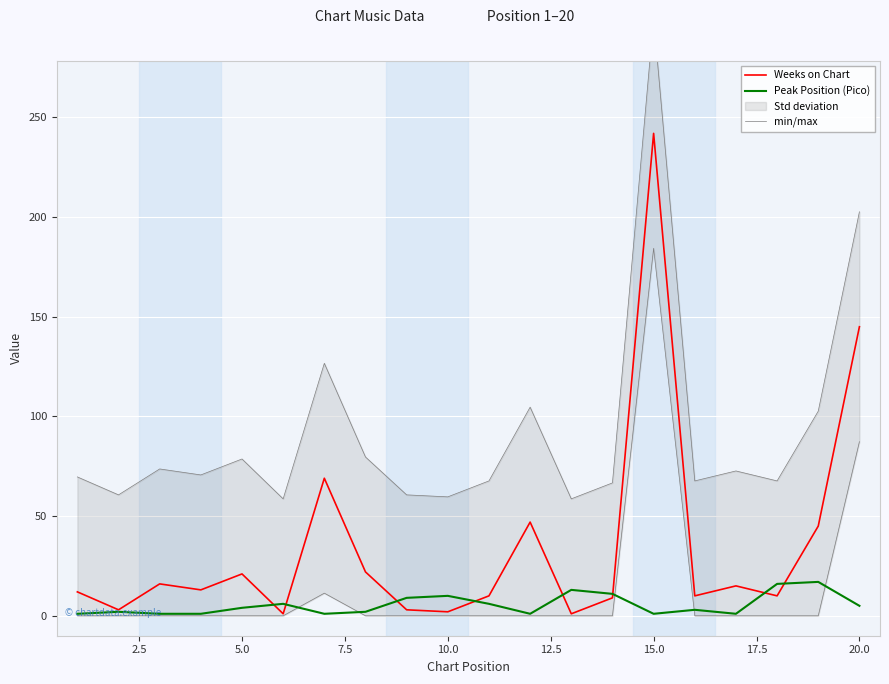

What is the maximum value for Peak Position (Pico)?

17